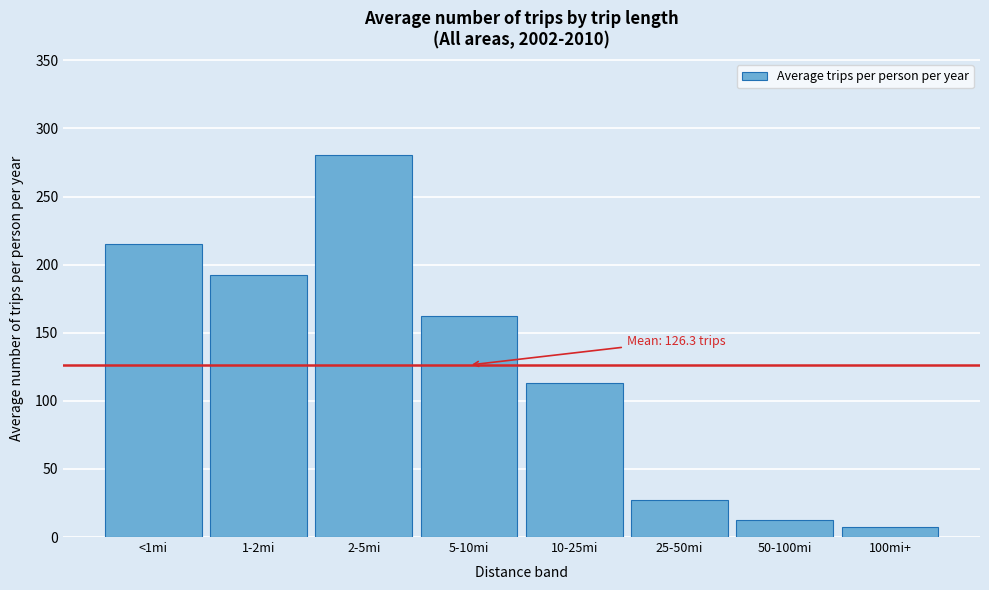

Reading left to right, list all the values displayed in this chart.

<1mi=214.9	1-2mi=192.4	2-5mi=280.8	5-10mi=162.3	10-25mi=112.9	25-50mi=27.5	50-100mi=12.3	100mi+=7.2